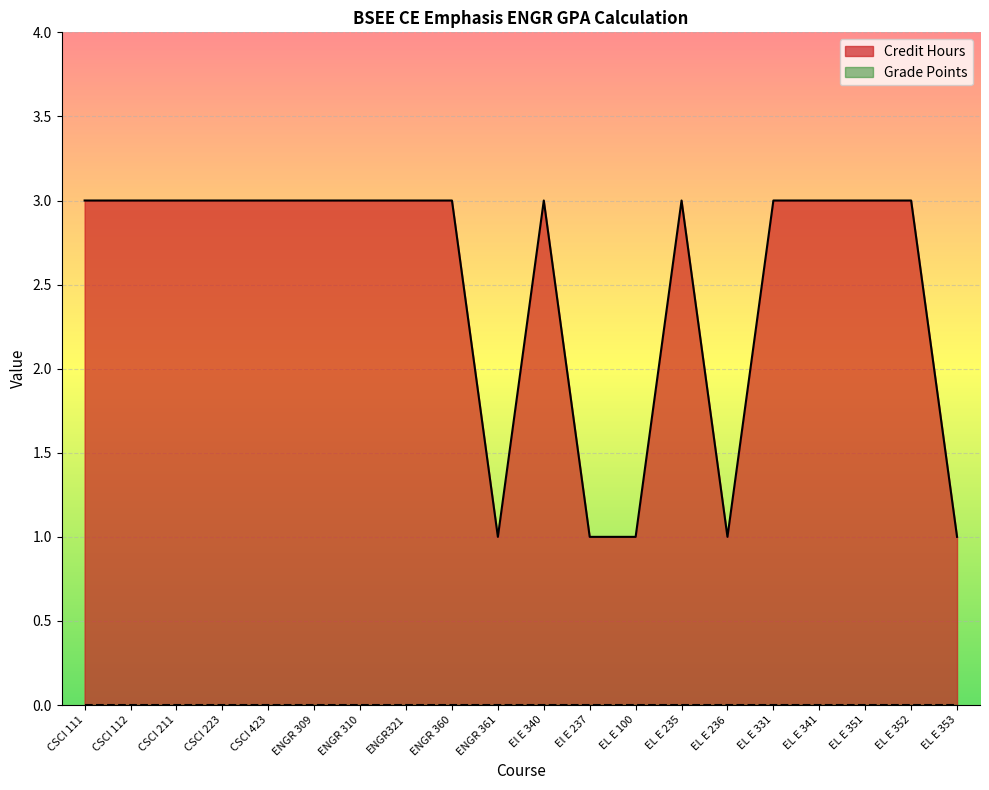

List the labels in order of value, largest first.

CSCI 111, CSCI 112, CSCI 211, CSCI 223, CSCI 423, ENGR 309, ENGR 310, ENGR321, ENGR 360, El E 340, EL E 235, EL E 331, EL E 341, EL E 351, EL E 352, ENGR 361, El E 237, EL E 100, EL E 236, EL E 353